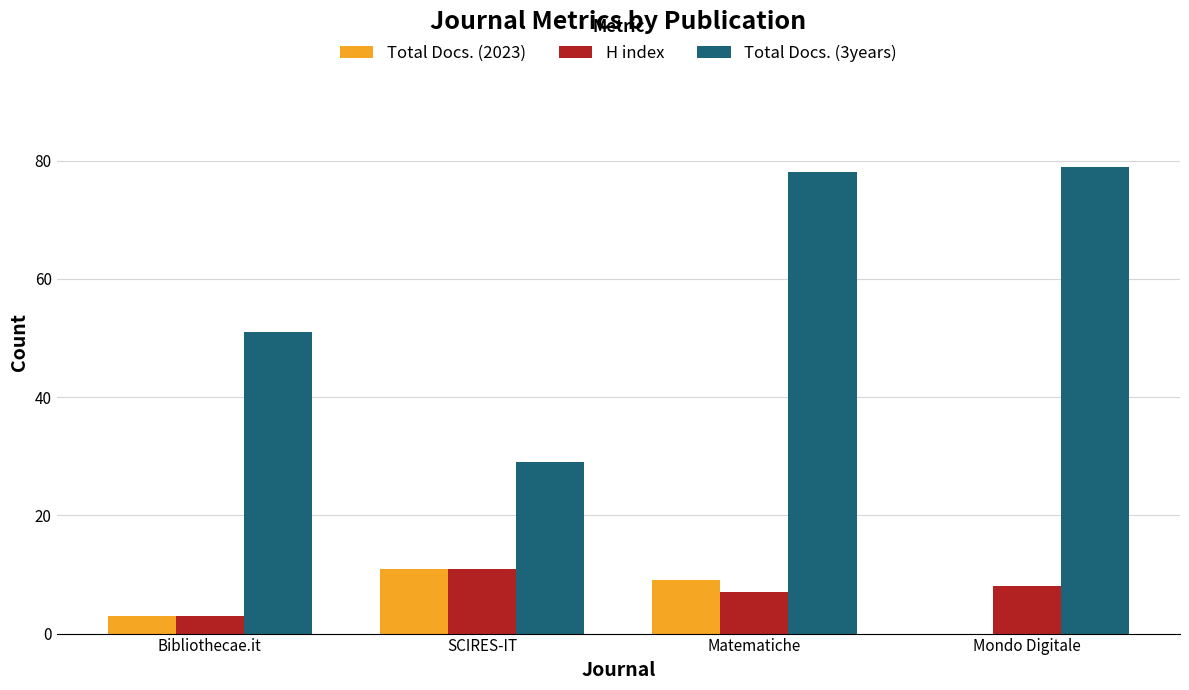

What is the approximate value of Total Docs. (3years) at Matematiche?

78